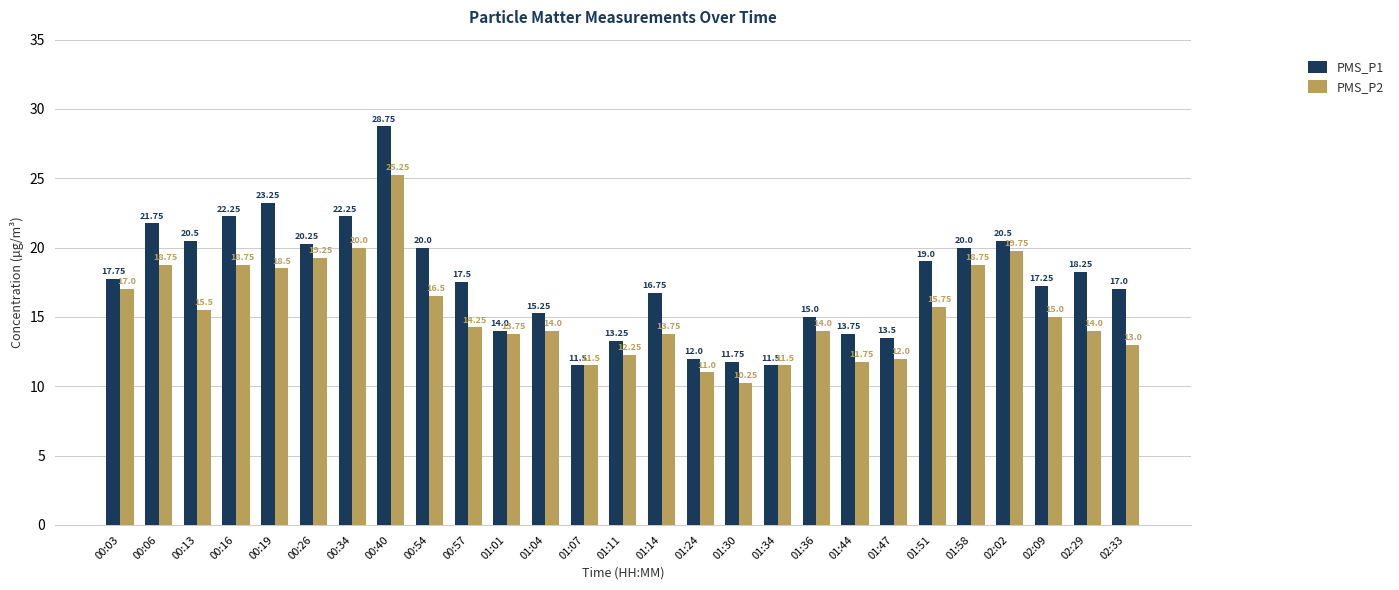

At how many categories does at least one series exceed 23?

2